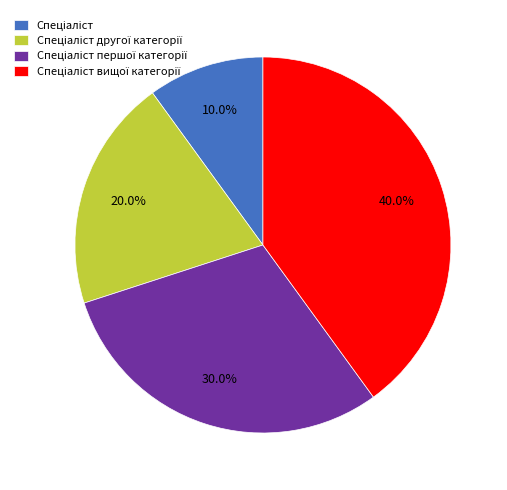

Is there any slice that represents more than half of the pie?

No